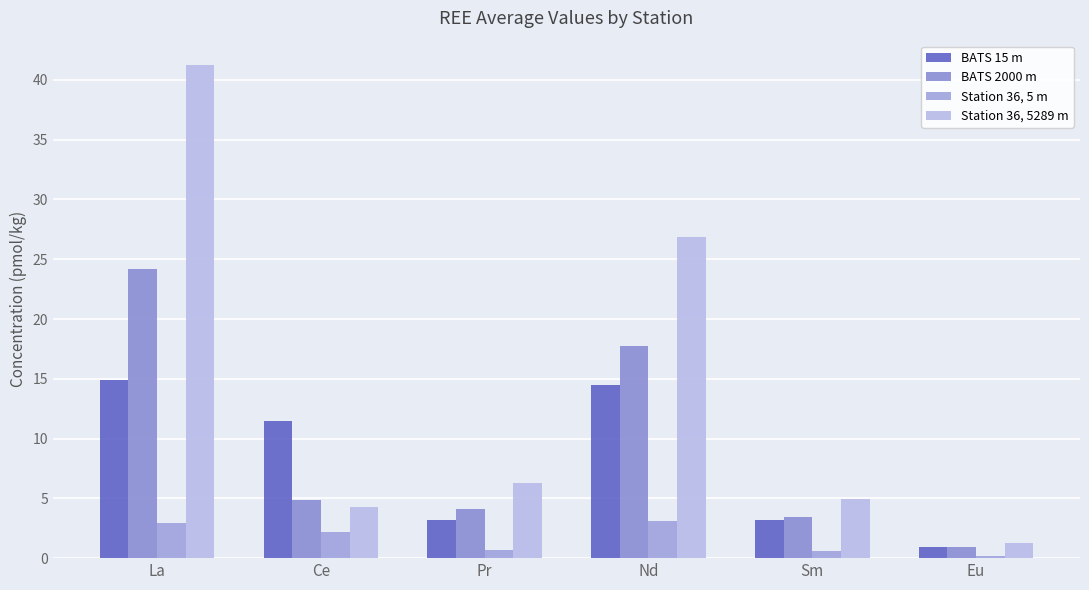

At how many categories does at least one series exceed 0?

6